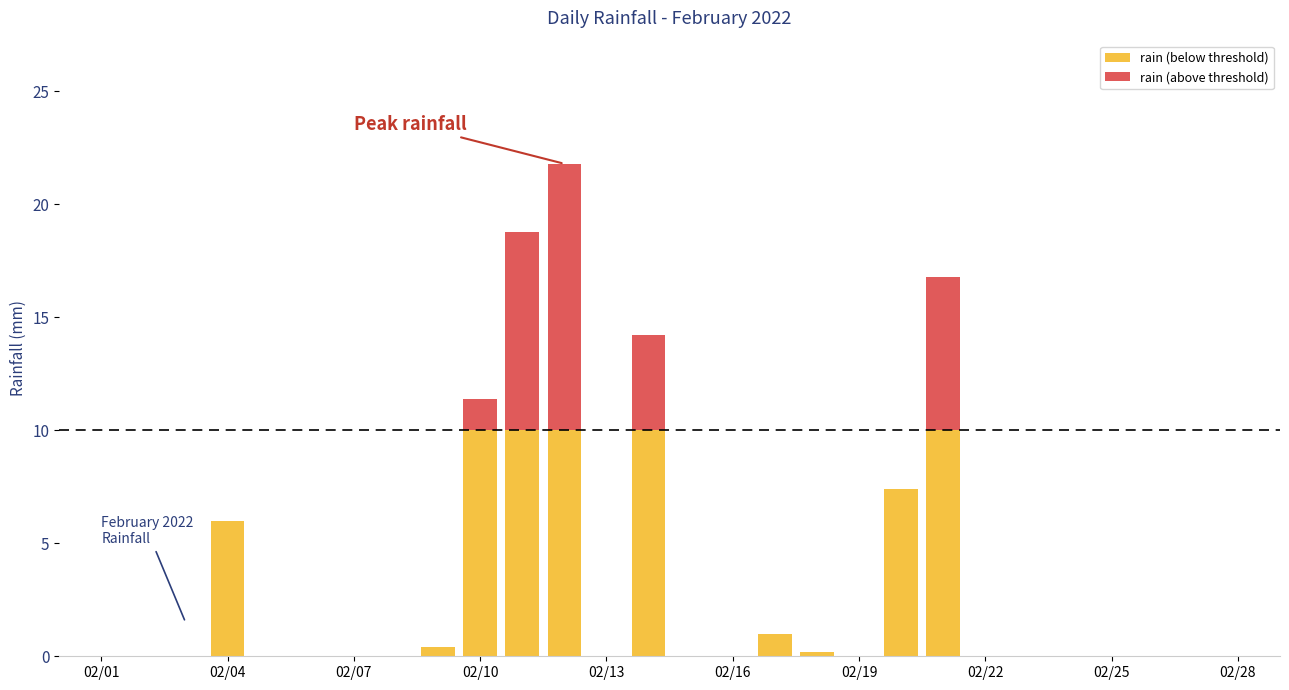

What are all the series names shown in the legend?

rain (below threshold), rain (above threshold)